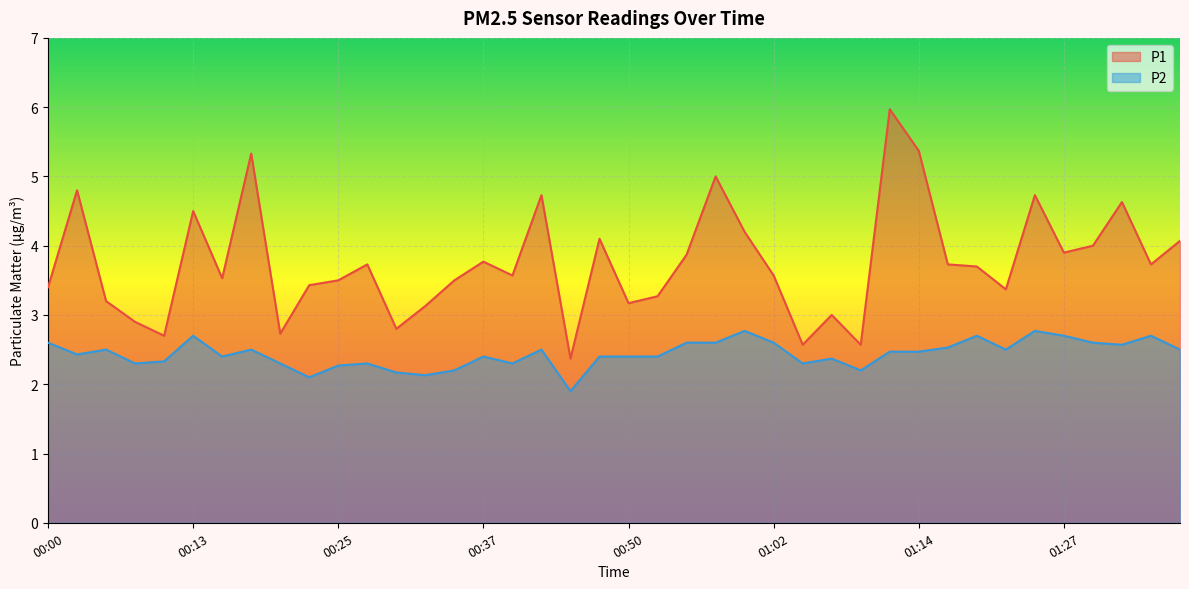

Reading left to right, what are all the values shown in this chart?

P1: 00:00=3.4	00:03=4.8	00:05=3.2	00:08=2.9	00:10=2.7	00:13=4.5	00:15=3.5	00:18=5.3	00:20=2.7	00:23=3.4	00:25=3.5	00:28=3.7	00:30=2.8	00:33=3.1	00:35=3.5	00:37=3.8	00:40=3.6	00:42=4.7	00:45=2.4	00:47=4.1	00:50=3.2	00:52=3.3	00:55=3.9	00:57=5.0	01:00=4.2	01:02=3.6	01:05=2.6	01:07=3.0	01:10=2.6	01:12=6.0	01:14=5.4	01:17=3.7	01:19=3.7	01:22=3.4	01:24=4.7	01:27=3.9	01:29=4.0	01:32=4.6	01:34=3.7	01:37=4.1
P2: 00:00=2.6	00:03=2.4	00:05=2.5	00:08=2.3	00:10=2.3	00:13=2.7	00:15=2.4	00:18=2.5	00:20=2.3	00:23=2.1	00:25=2.3	00:28=2.3	00:30=2.2	00:33=2.1	00:35=2.2	00:37=2.4	00:40=2.3	00:42=2.5	00:45=1.9	00:47=2.4	00:50=2.4	00:52=2.4	00:55=2.6	00:57=2.6	01:00=2.8	01:02=2.6	01:05=2.3	01:07=2.4	01:10=2.2	01:12=2.5	01:14=2.5	01:17=2.5	01:19=2.7	01:22=2.5	01:24=2.8	01:27=2.7	01:29=2.6	01:32=2.6	01:34=2.7	01:37=2.5